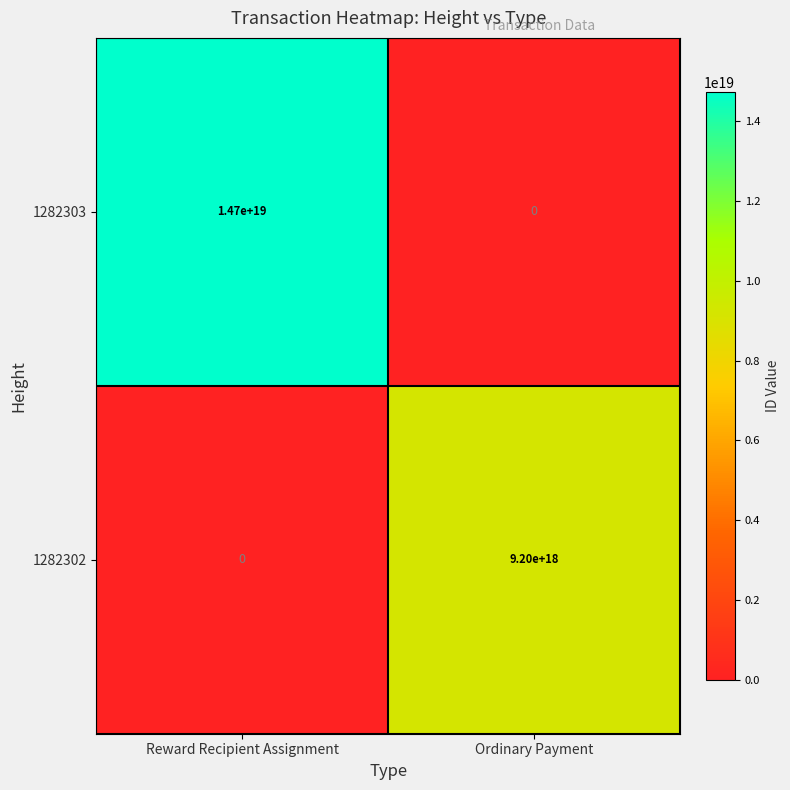

Is it true that 1282302 equals 9200000000000000000 at Ordinary Payment?

True